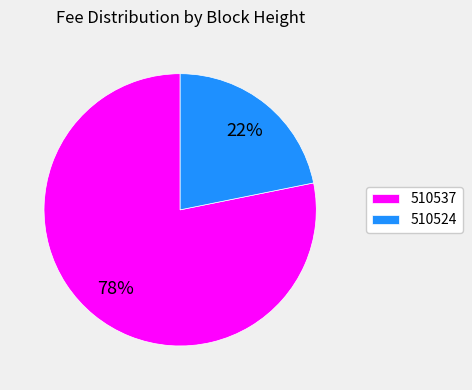

True or false: 510524 accounts for 36% of the total.

False